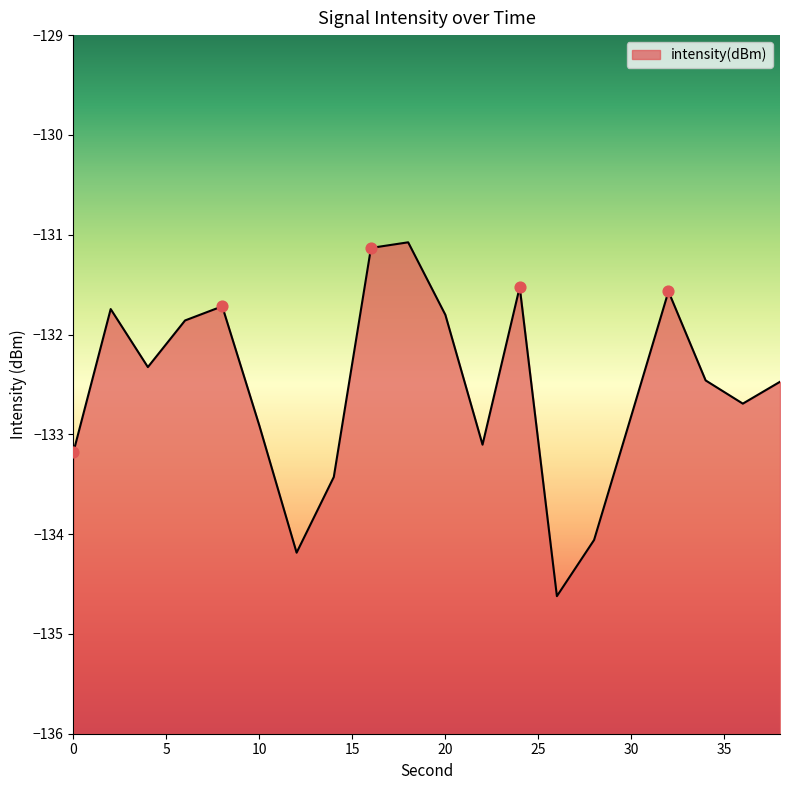

Which has a higher value, 26 or 30?

30